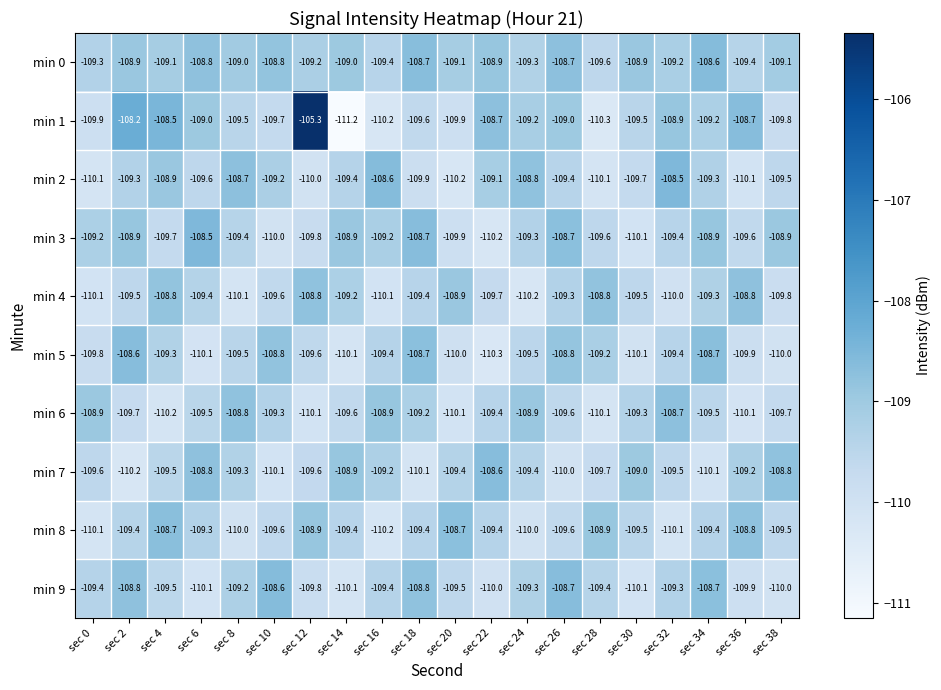

True or false: min 7 has a value of -65.7 at sec 16.

False